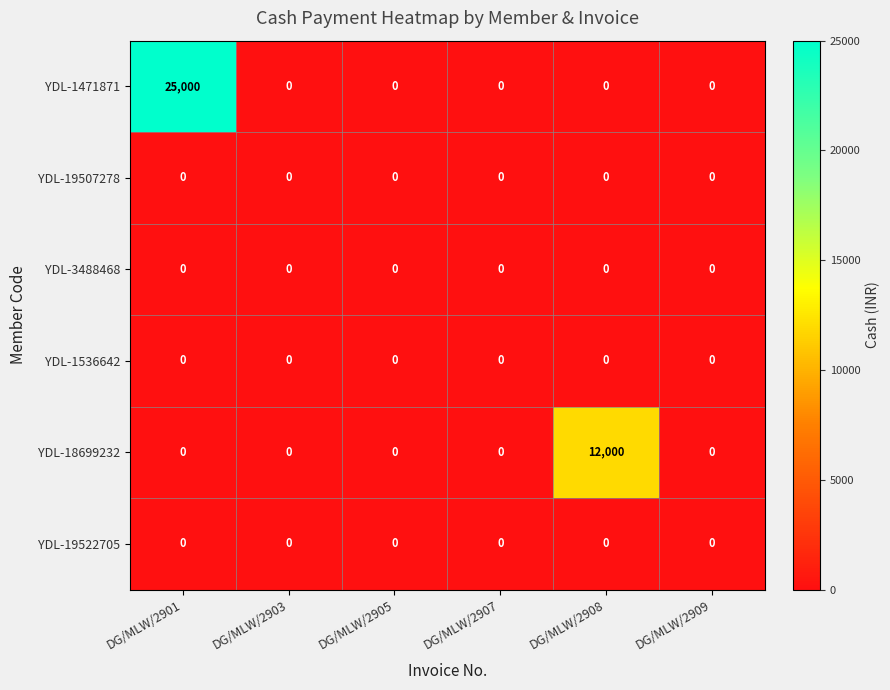

The YDL-1471871 series shows 0 at DG/MLW/2907. True or false?

True